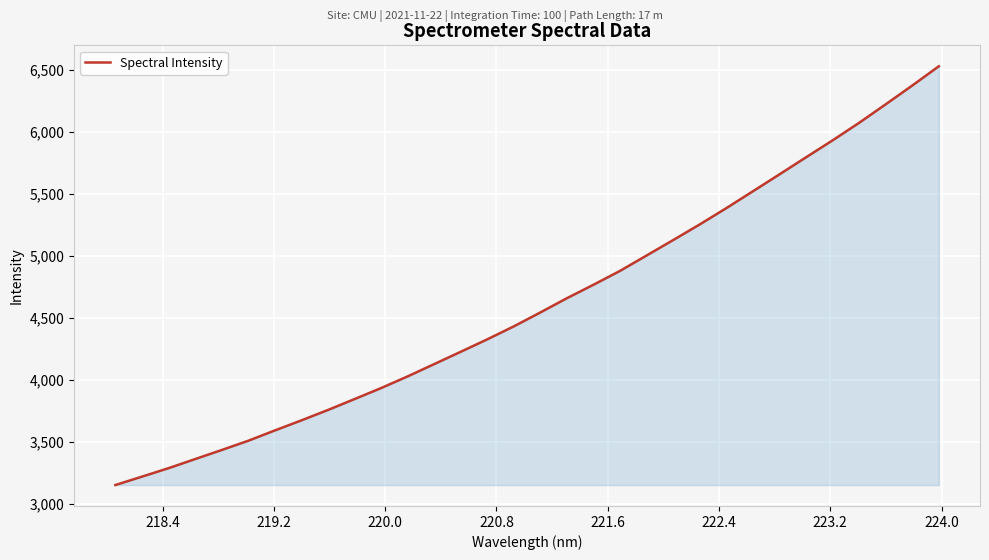

What is the difference between the maximum and minimum values?

3375.2